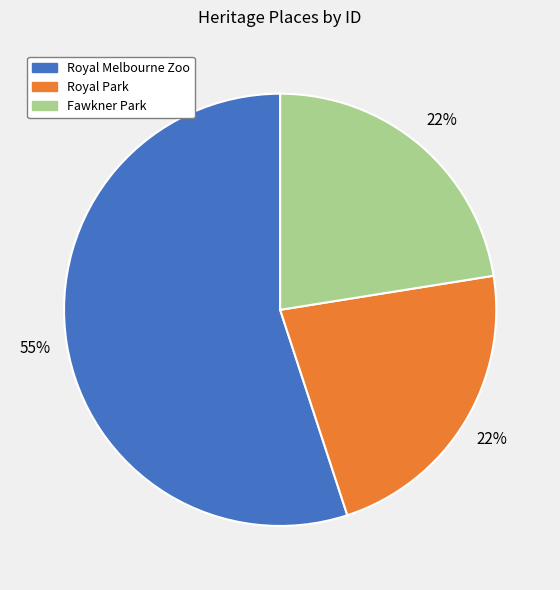

How many segments does this pie chart have?

3